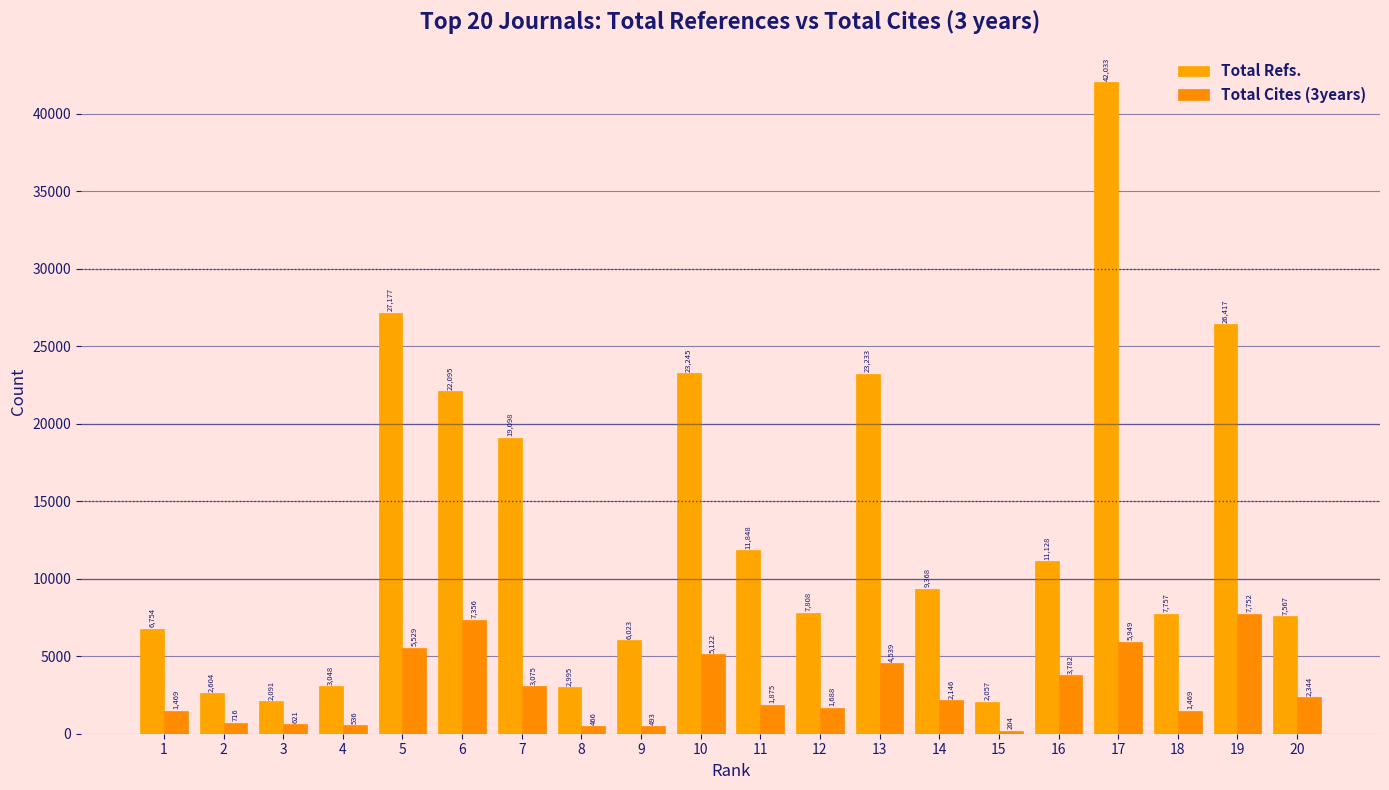

What are all the series names shown in the legend?

Total Refs., Total Cites (3years)